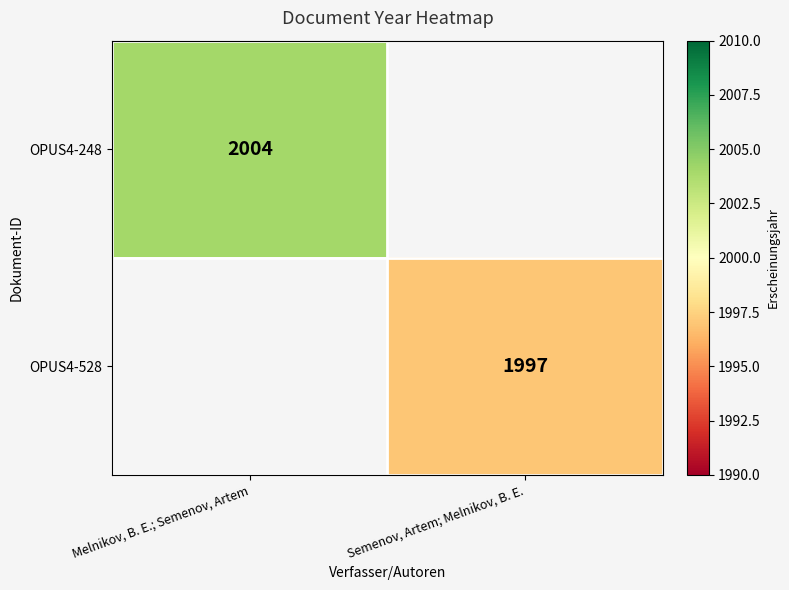

At how many categories does at least one series exceed 2003?

1